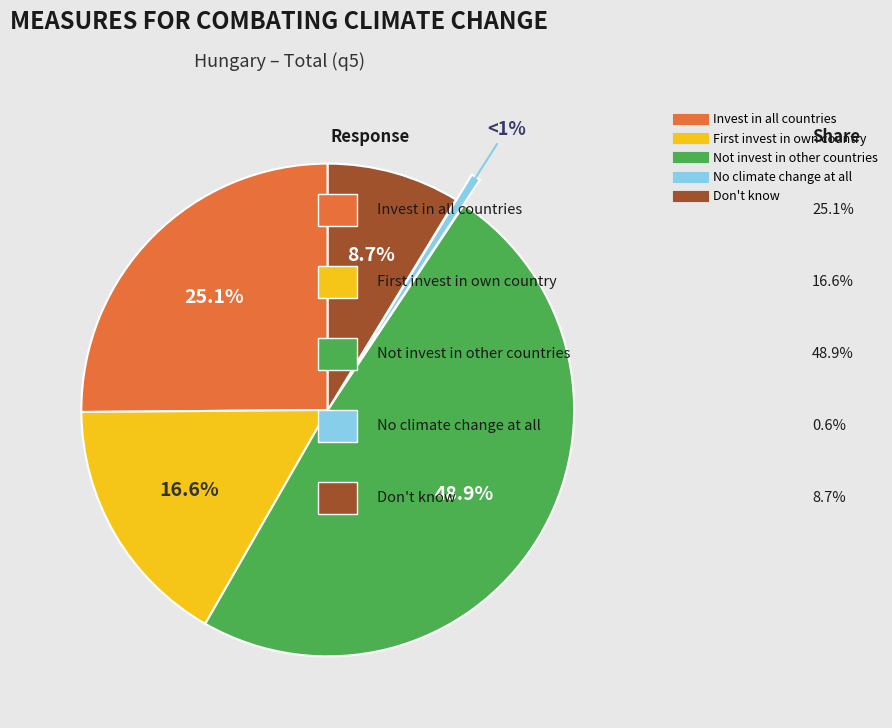

Is there any slice that represents more than half of the pie?

No